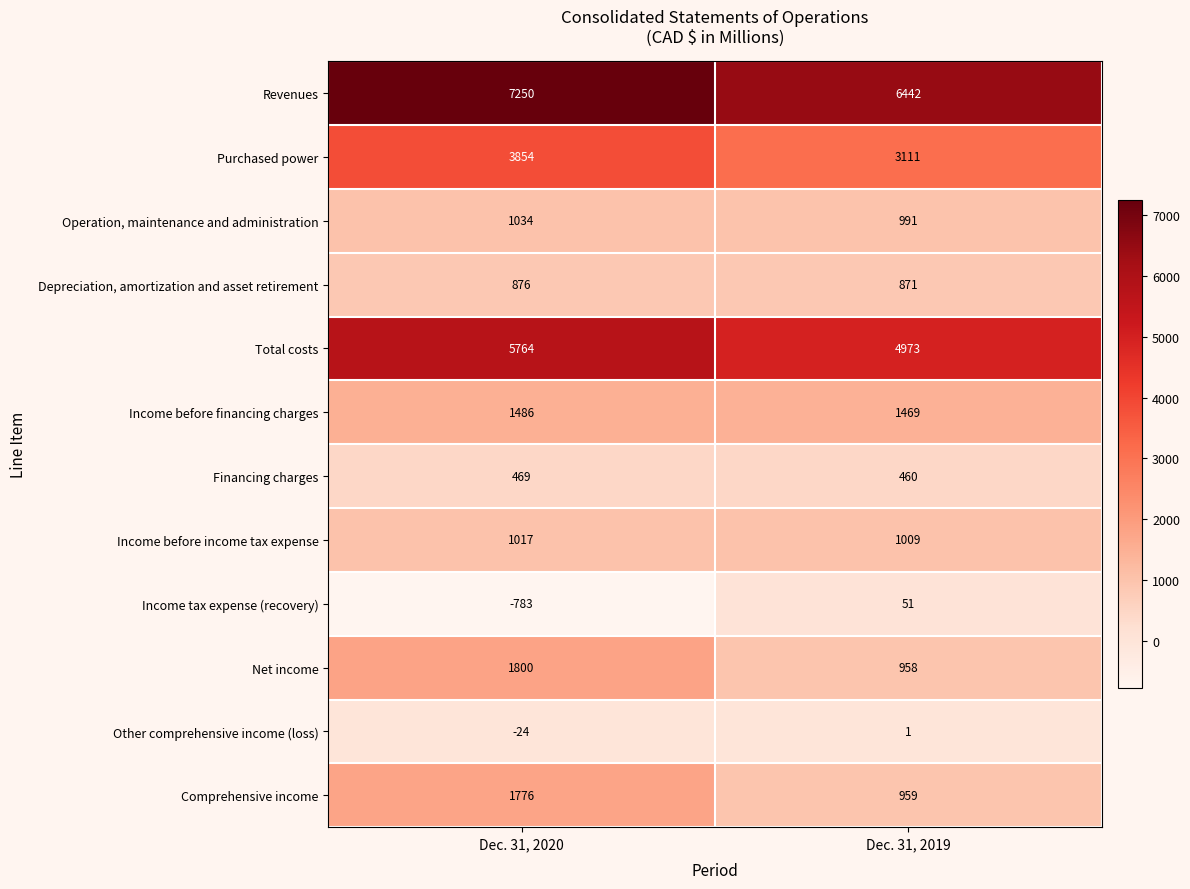

Reading left to right, what are all the values shown in this chart?

Revenues: 7250	6442
Purchased power: 3854	3111
Operation, maintenance and administration: 1034	991
Depreciation, amortization and asset retirement: 876	871
Total costs: 5764	4973
Income before financing charges: 1486	1469
Financing charges: 469	460
Income before income tax expense: 1017	1009
Income tax expense (recovery): -783	51
Net income: 1800	958
Other comprehensive income (loss): -24	1
Comprehensive income: 1776	959